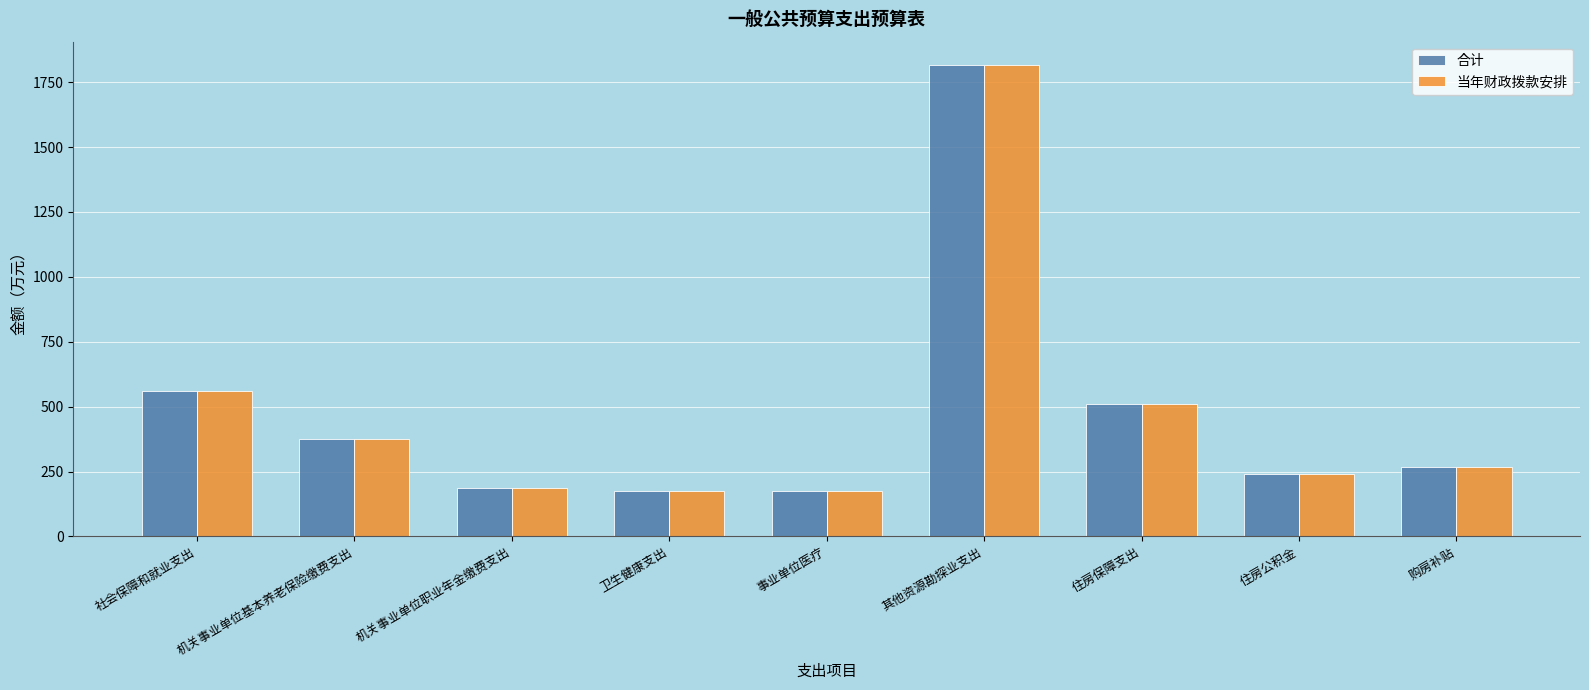

Is the value of 合计 at 住房公积金 greater than the value of 当年财政拨款安排 at 事业单位医疗?

Yes